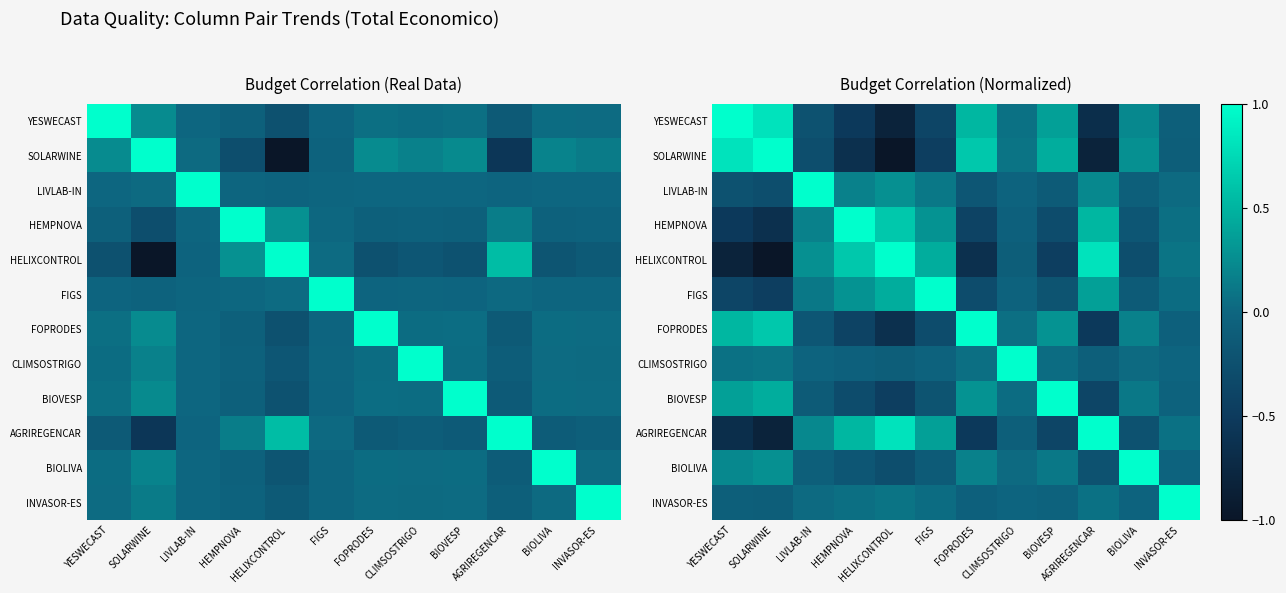

What is the sum of all FIGS values?

0.8